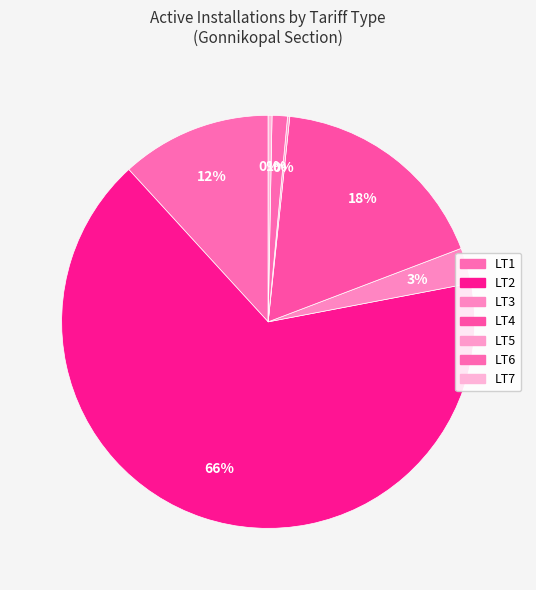

Between LT2 and LT6, which is larger?

LT2